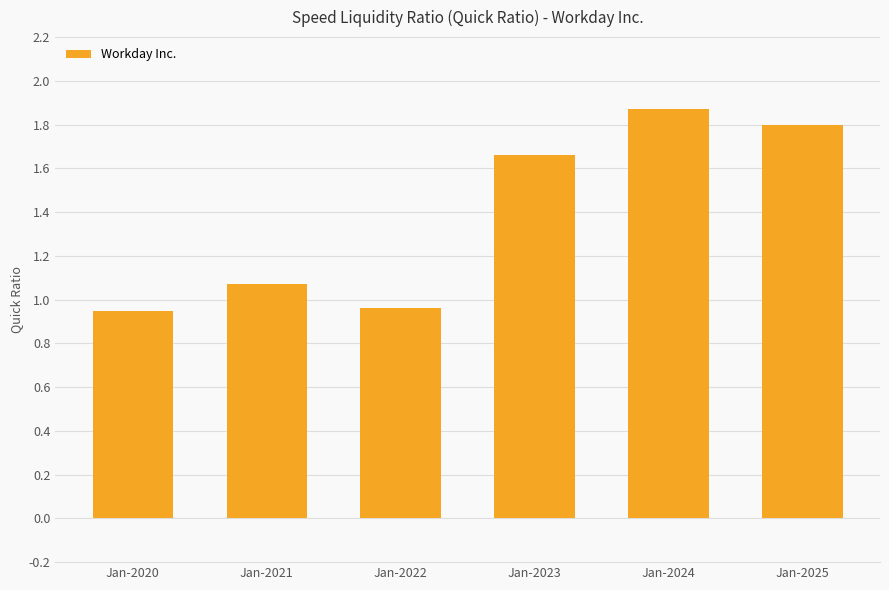

What is the change in value from Jan-2020 to Jan-2021?

+0.1